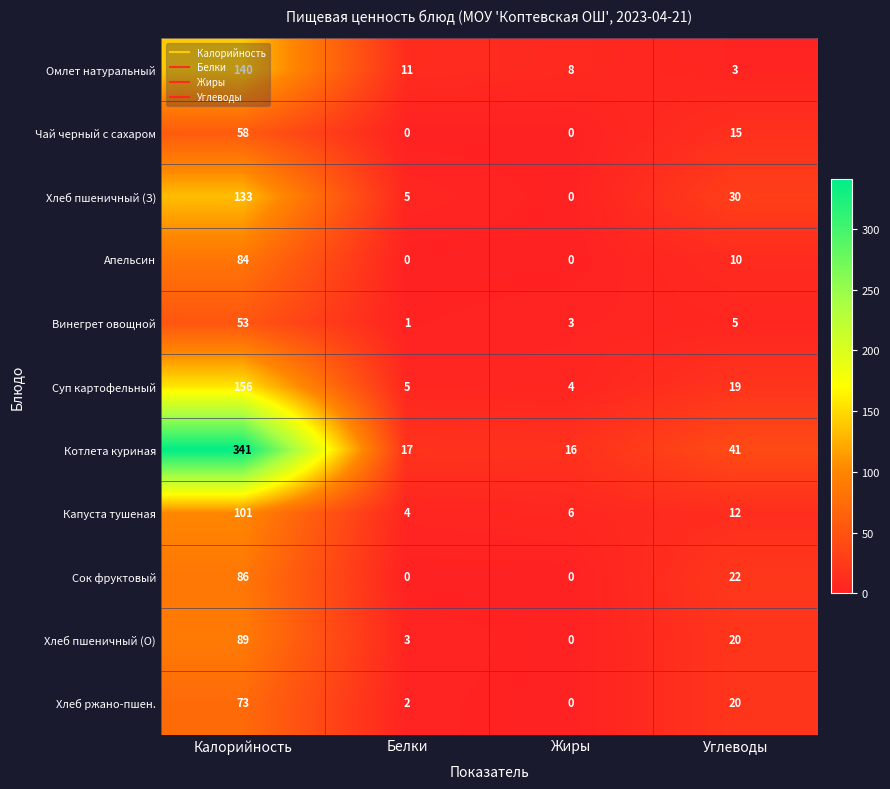

Between Жиры and Углеводы, which series saw the biggest shift?

Хлеб пшеничный (З)